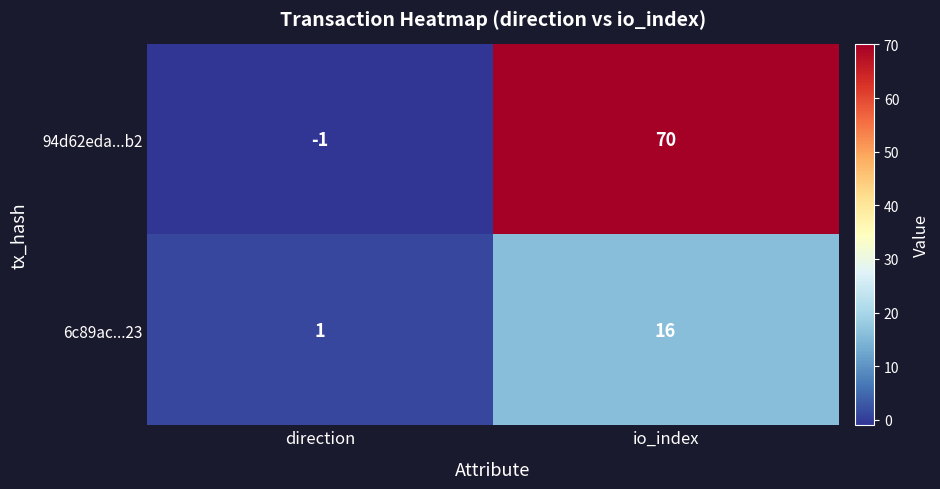

Which series has the widest spread of values?

94d62eda...b2